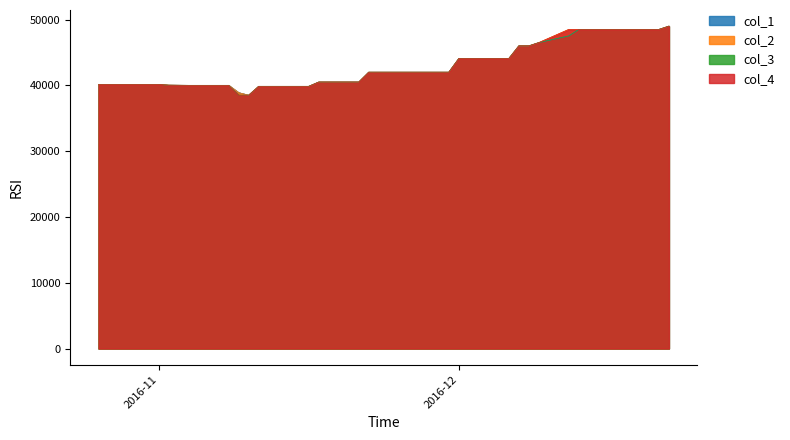

True or false: col_1 and col_4 intersect in this chart.

False